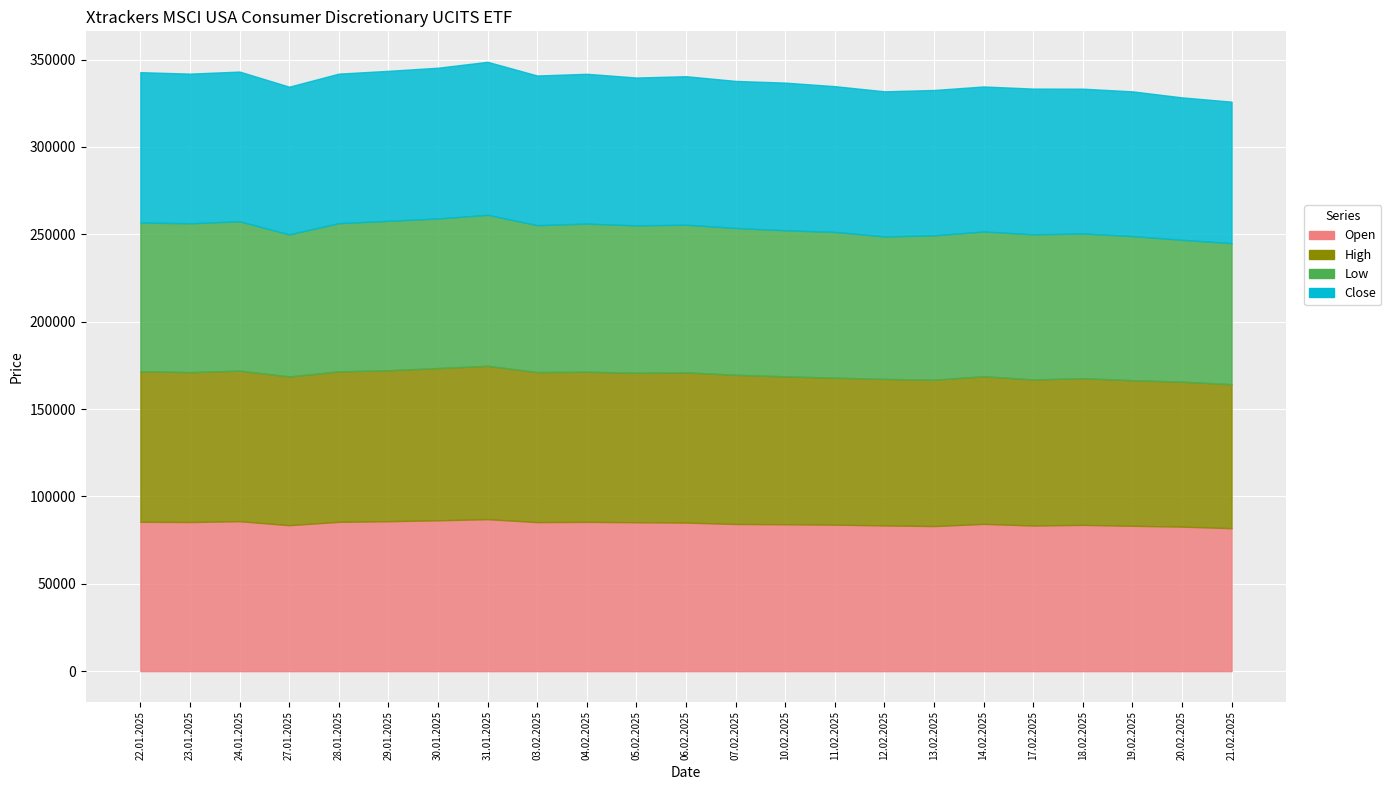

What is the sum of all Open values?

1943283